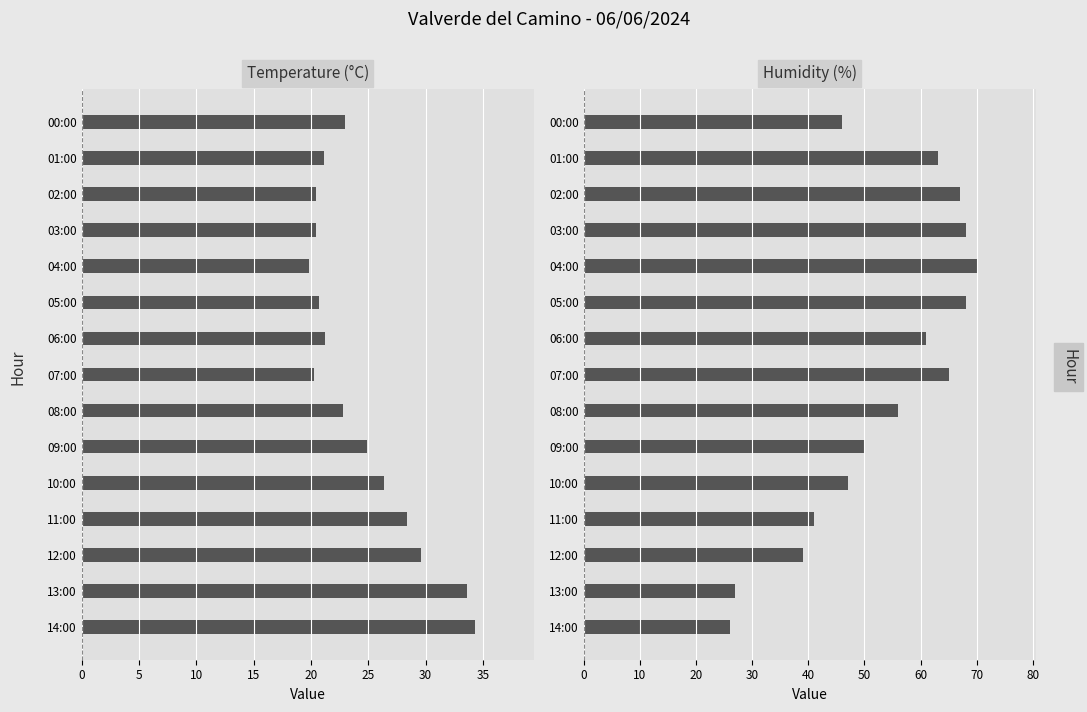

What is the sum of all Temperature (°C) values?

366.9